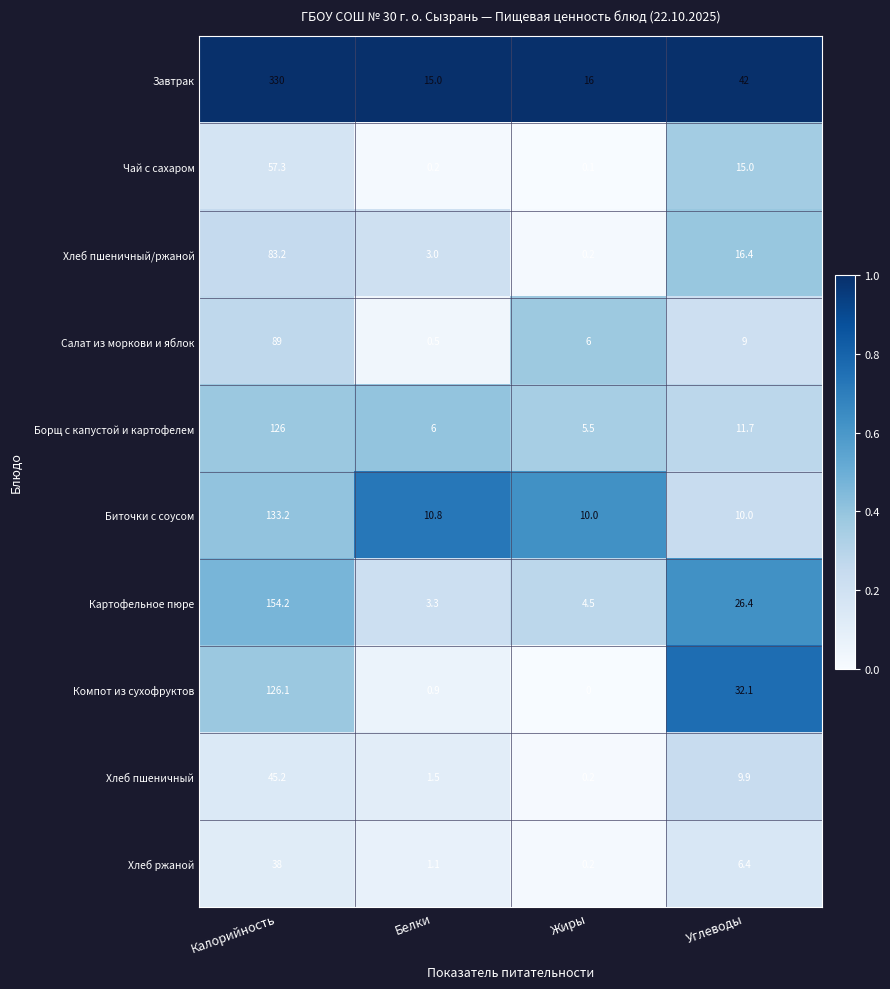

What is the spread (max minus min) of values at Углеводы?

35.6